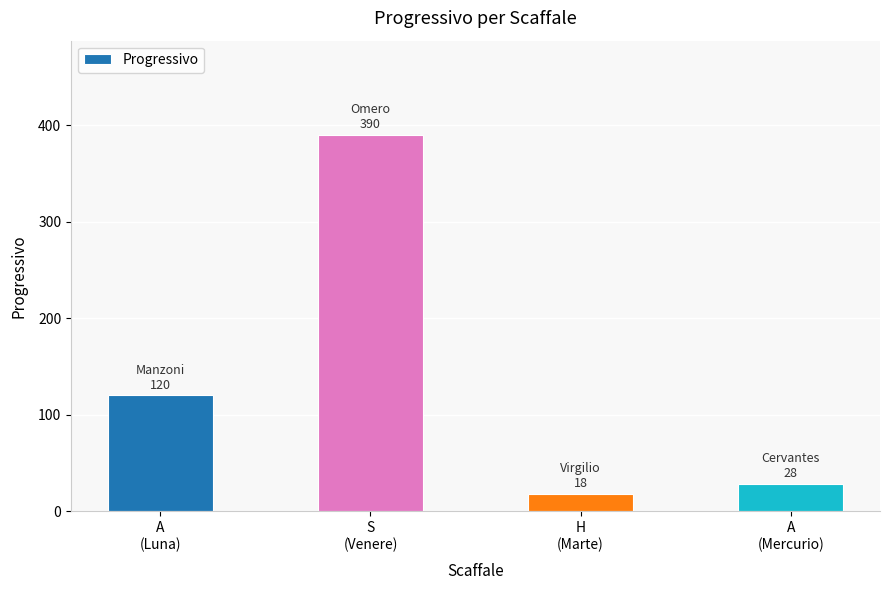

What is the change in value from S
(Venere) to A
(Mercurio)?

-362